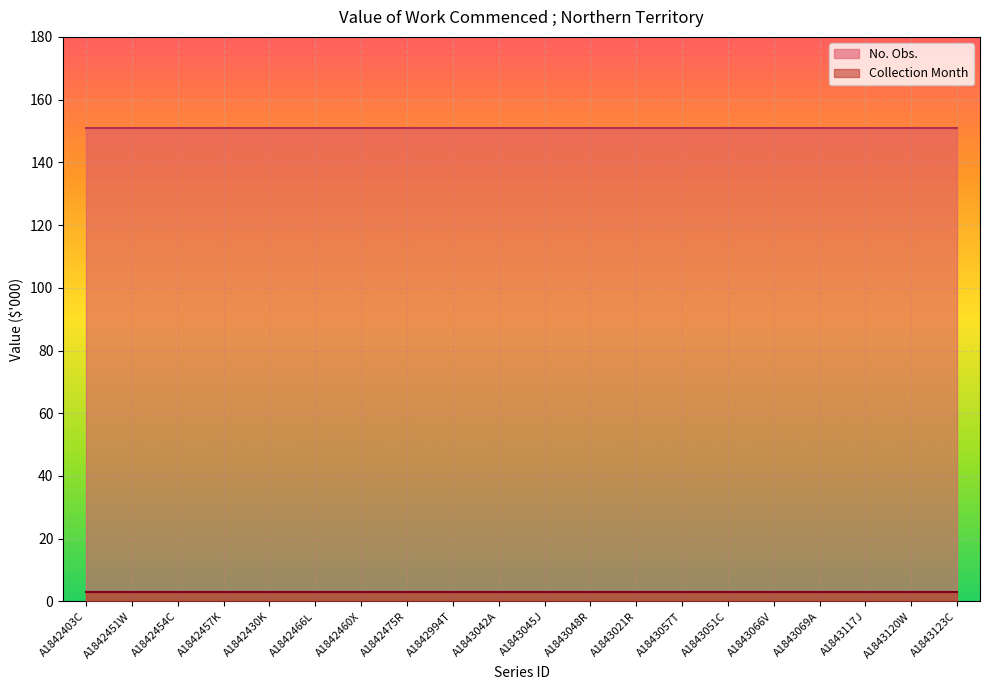

True or false: No. Obs. and Collection Month cross at least once.

False